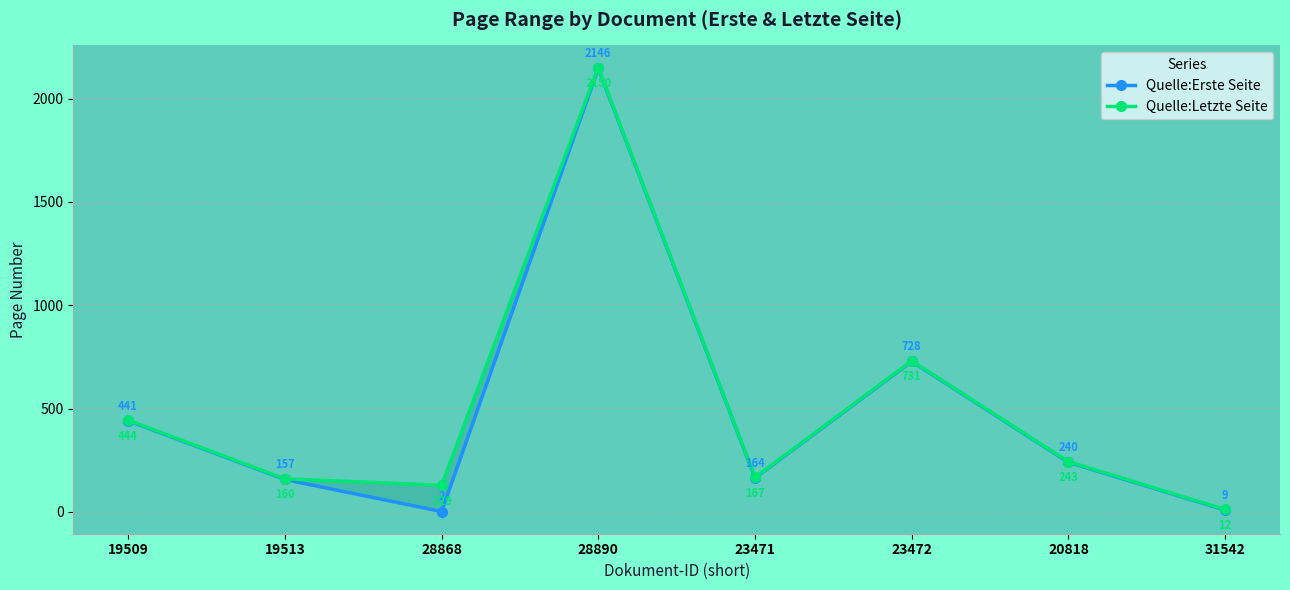

Reading left to right, list all the values displayed in this chart.

Quelle:Erste Seite: 441	157	2	2146	164	728	240	9
Quelle:Letzte Seite: 444	160	129	2150	167	731	243	12